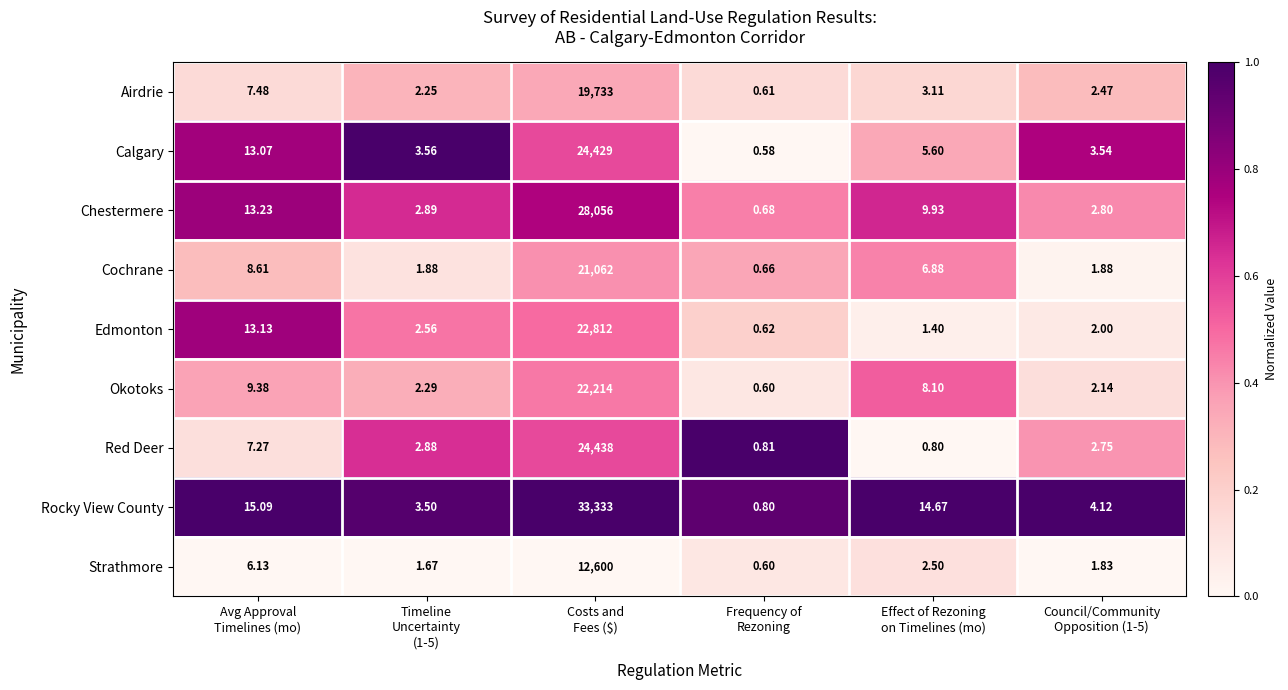

Which series has the largest range (max minus min)?

Rocky View County